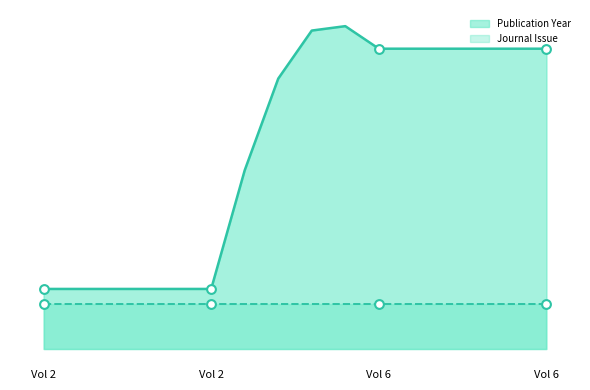

Between Vol 2 and Vol 6, which is larger?

Vol 6